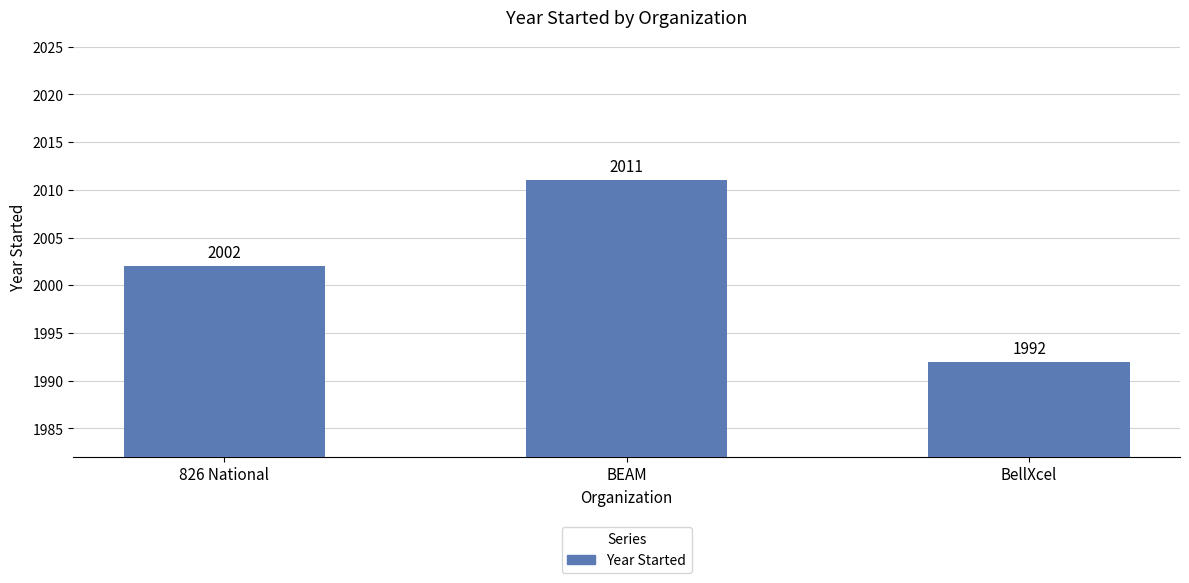

What is the value of the 3rd bar from the left?

1992